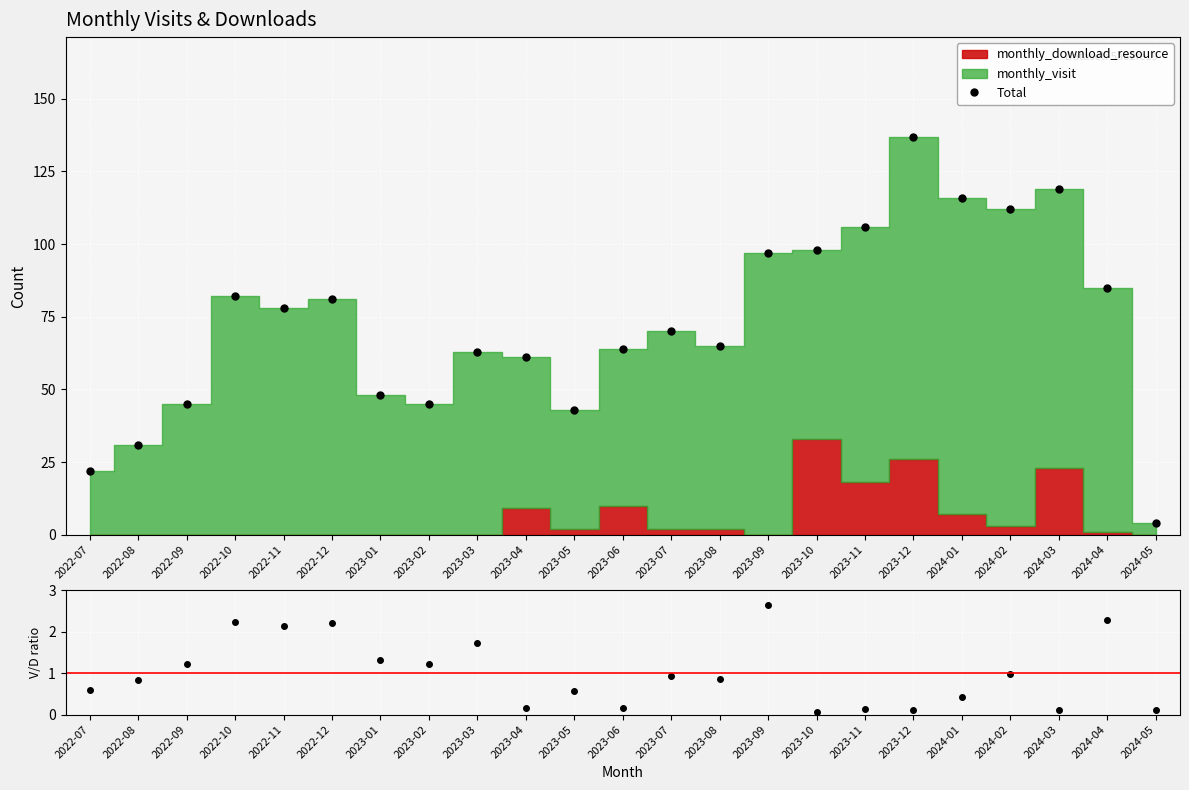

True or false: Total and Visit/Download ratio cross at least once.

False